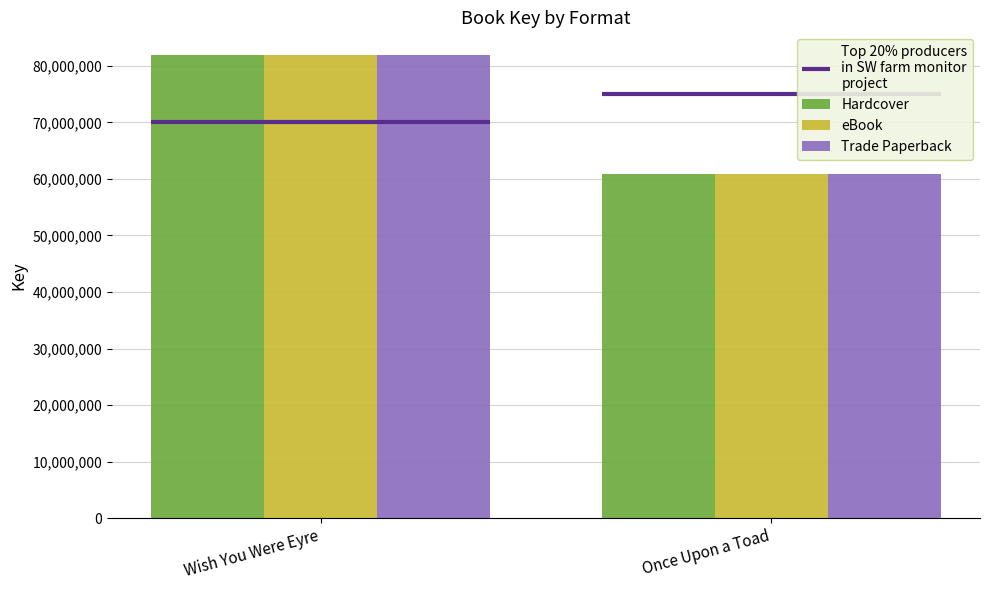

The value of Trade Paperback at Once Upon a Toad is 60932693. True or false?

True